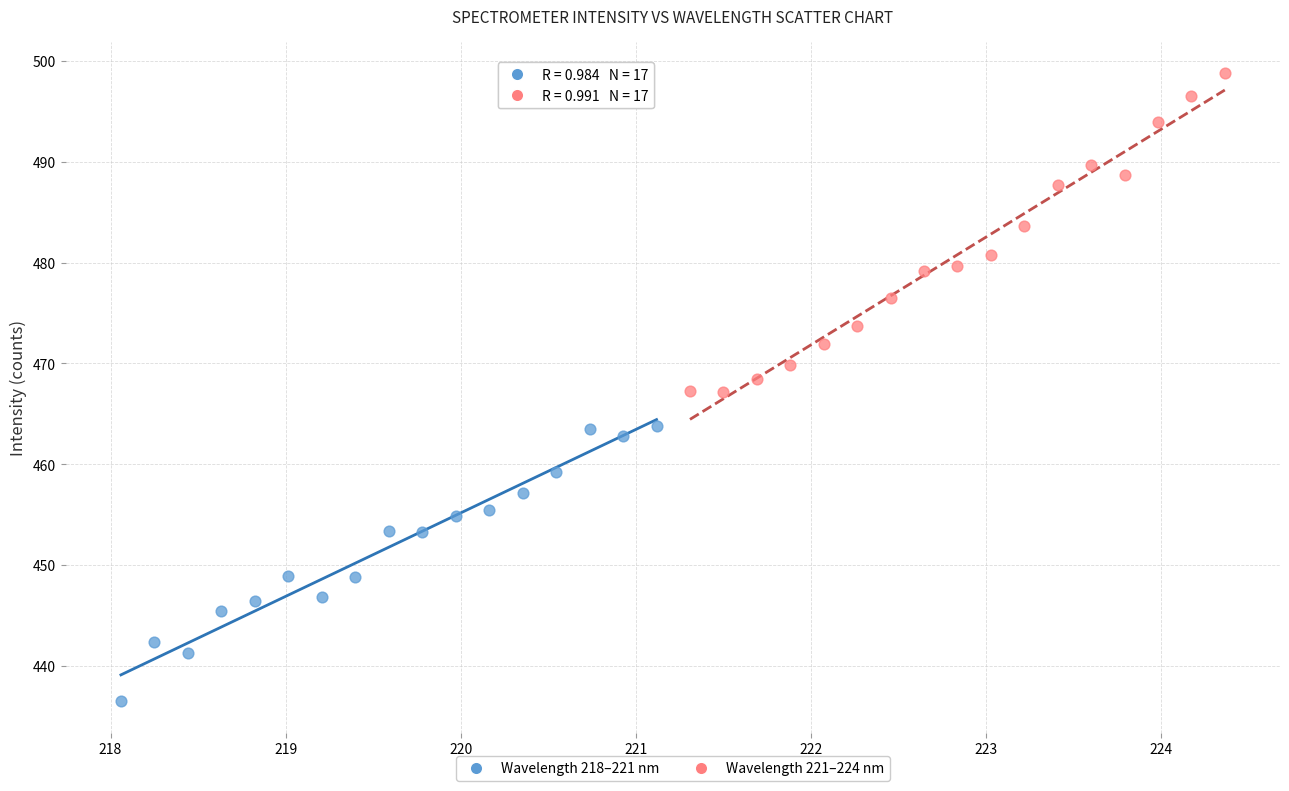

What are all the series names shown in the legend?

Wavelength 218–221 nm, Wavelength 221–224 nm